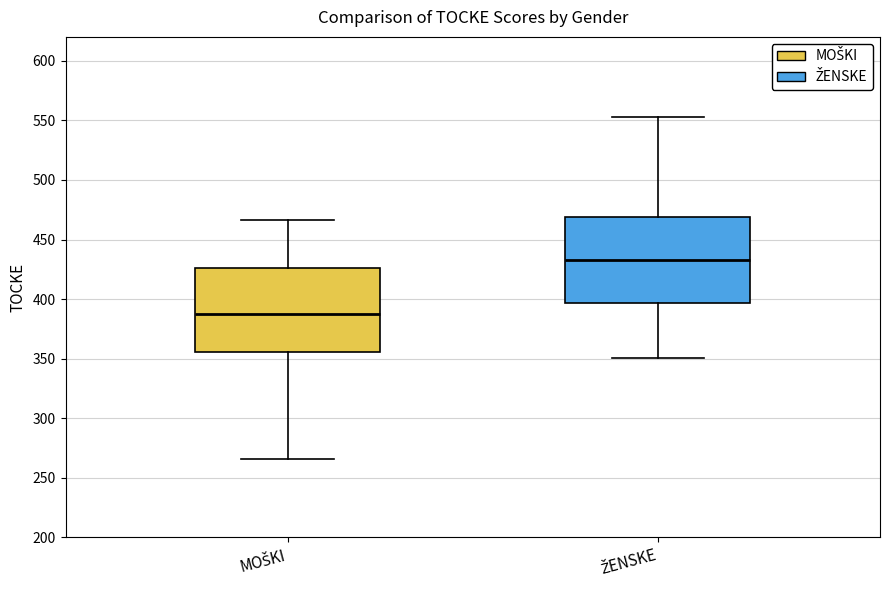

Where is the upper edge of the box for MOŠKI on the y-axis? The values are not printed on the chart, so give them approximately, as read against the axis.

425